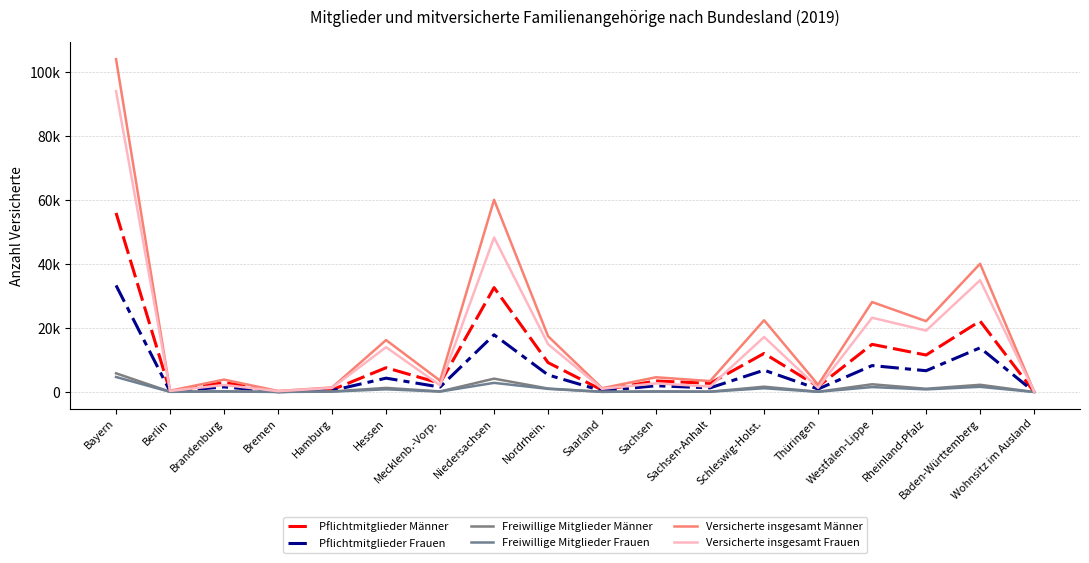

List the labels in order of Pflichtmitglieder Männer value, smallest first.

Wohnsitz im Ausland, Bremen, Berlin, Saarland, Hamburg, Thüringen, Sachsen-Anhalt, Mecklenb.-Vorp., Brandenburg, Sachsen, Hessen, Nordrhein., Rheinland-Pfalz, Schleswig-Holst., Westfalen-Lippe, Baden-Württemberg, Niedersachsen, Bayern